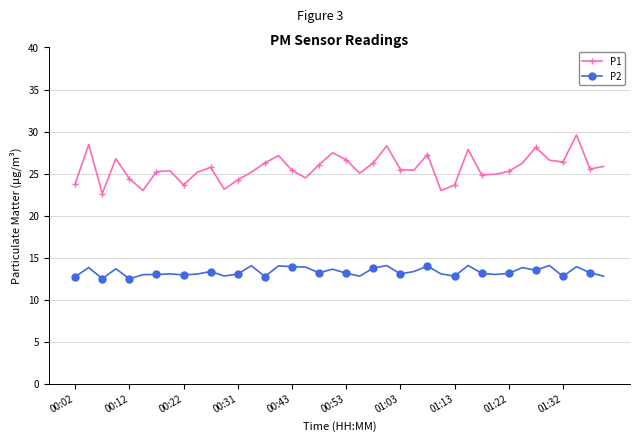

What is the value of the P1 point at the 7th from the left?

25.2